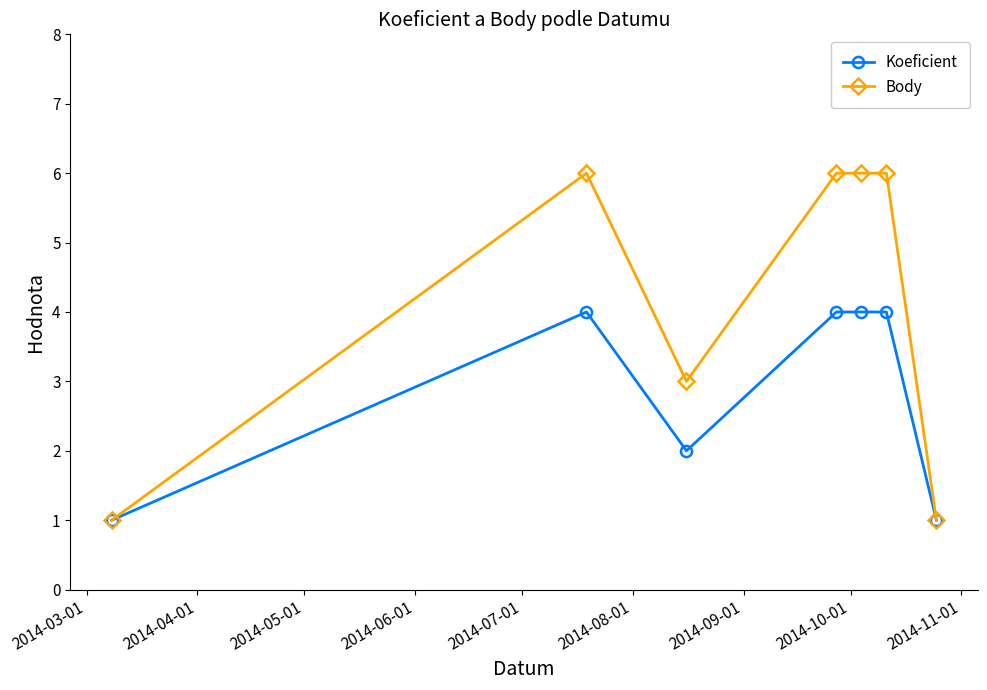

Rank the series by their maximum value, from lowest to highest.

Koeficient, Body